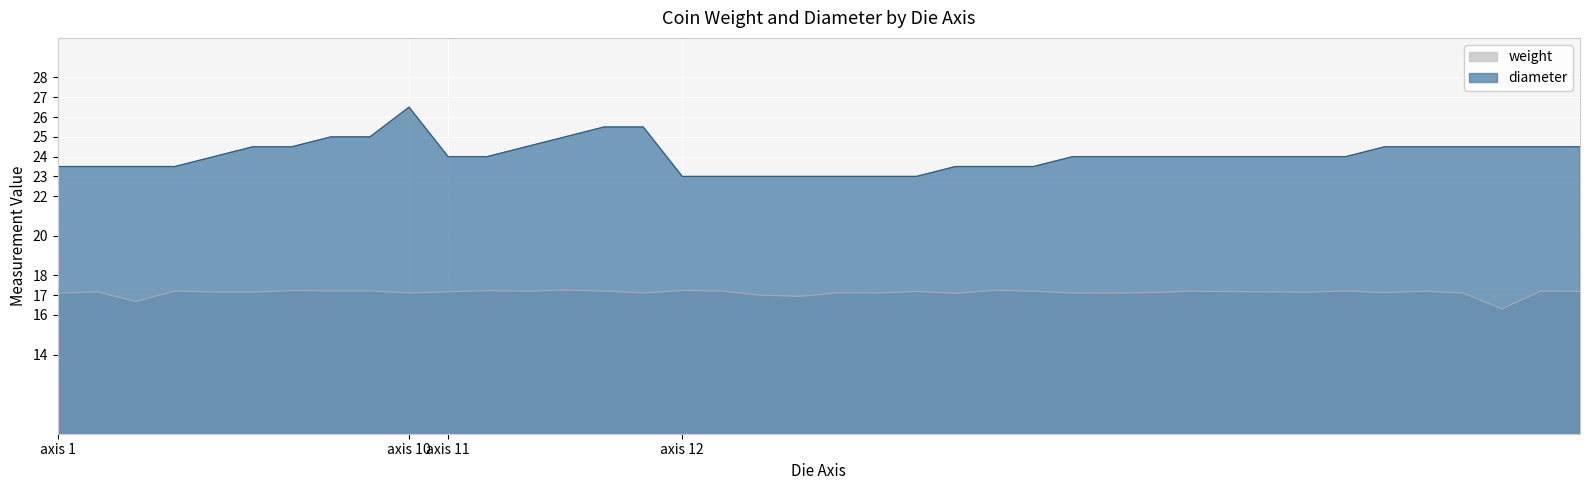

Reading left to right, list all the values displayed in this chart.

weight: 17.1	17.2	16.7	17.2	17.2	17.2	17.2	17.2	17.2	17.1	17.2	17.2	17.2	17.3	17.2	17.1	17.2	17.2	17.0	16.9	17.1	17.1	17.2	17.1	17.2	17.2	17.1	17.1	17.1	17.2	17.2	17.2	17.1	17.2	17.1	17.2	17.1	16.3	17.2	17.2
diameter: 23.5	23.5	23.5	23.5	24.0	24.5	24.5	25.0	25.0	26.5	24.0	24.0	24.5	25.0	25.5	25.5	23.0	23.0	23.0	23.0	23.0	23.0	23.0	23.5	23.5	23.5	24.0	24.0	24.0	24.0	24.0	24.0	24.0	24.0	24.5	24.5	24.5	24.5	24.5	24.5